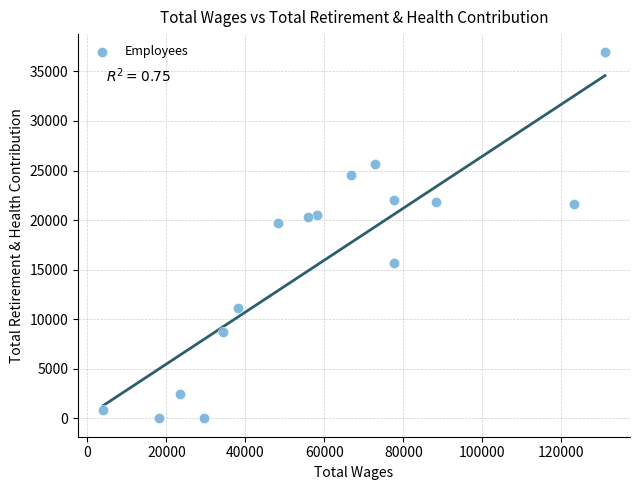

What Y value in the scatter plot is closest to 18457?

19721